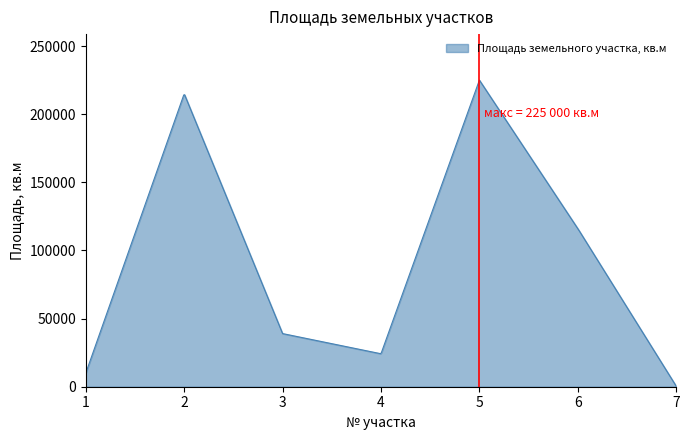

What is the difference between the maximum and minimum values?

224571.0